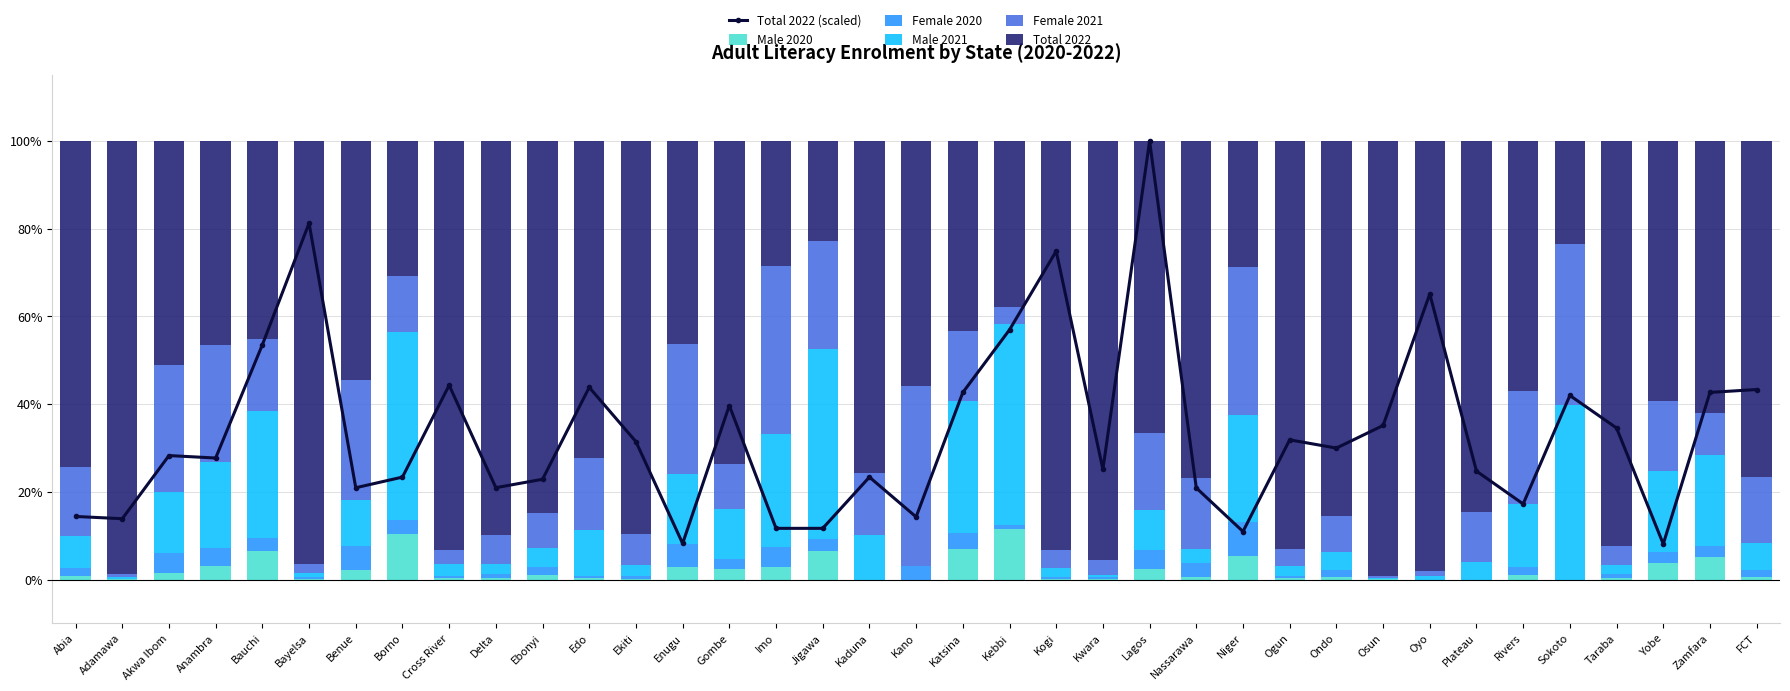

Which series has the largest range (max minus min)?

Total 2022 (scaled)